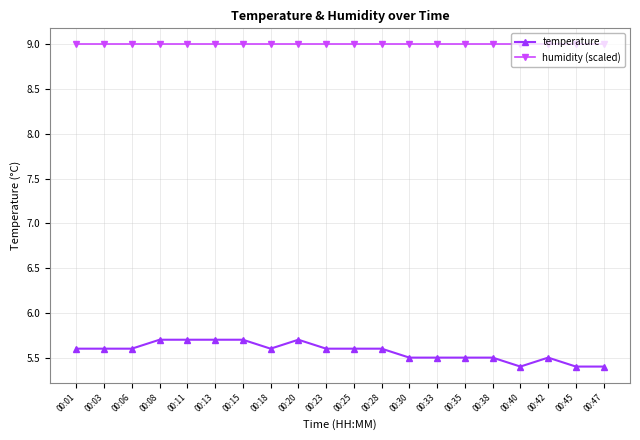

List the series in order of their peak value, highest first.

humidity (scaled), temperature